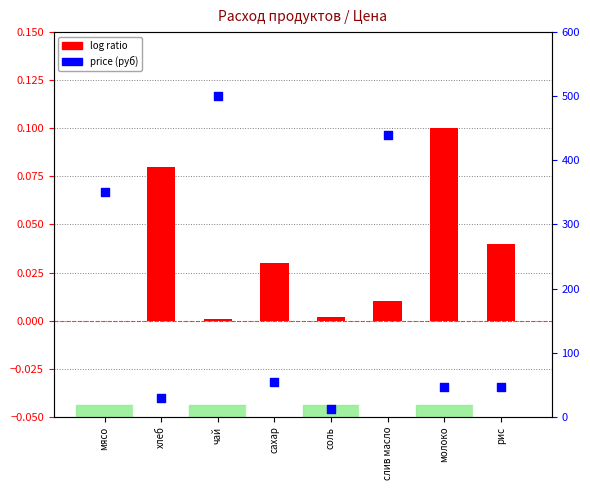

What are all the series names shown in the legend?

log ratio, price (руб)